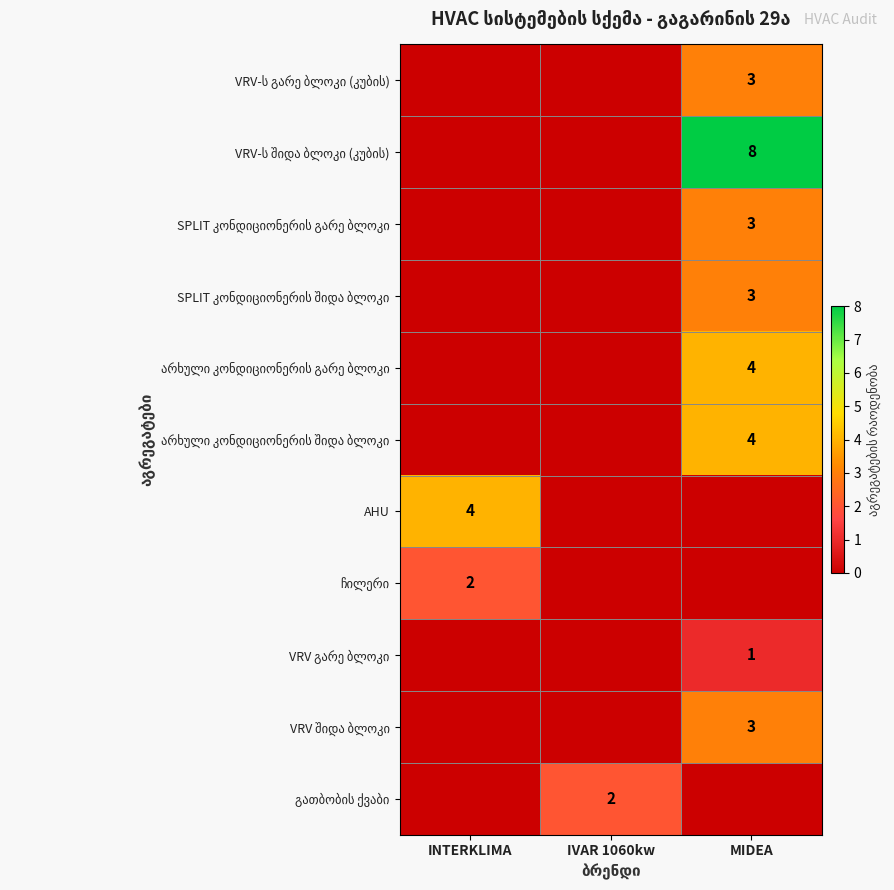

Count the row_1 values in the range 0 to 8.

3